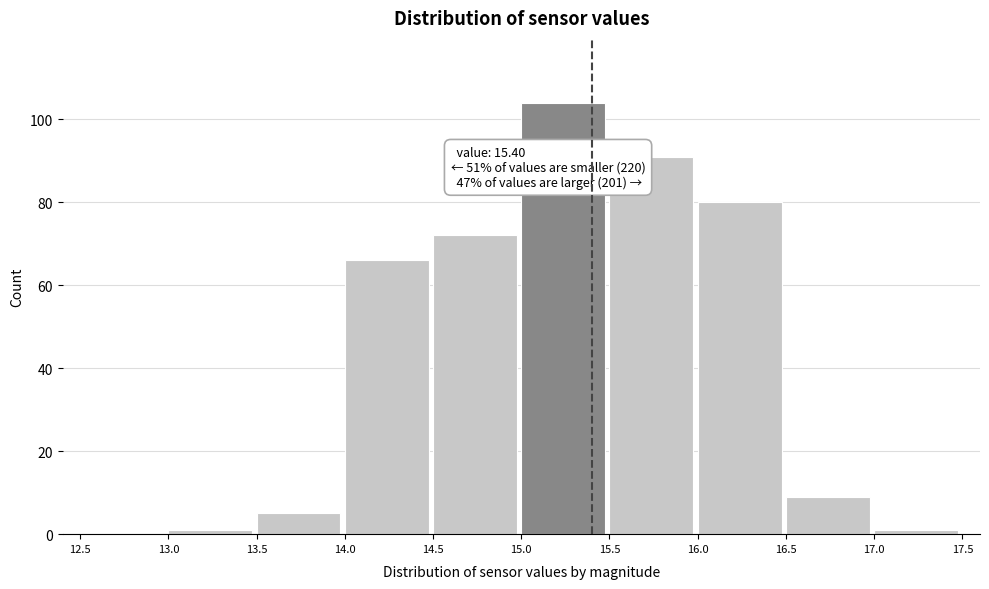

Over which range of the x-axis is the bar tallest?

15.0 to 15.5